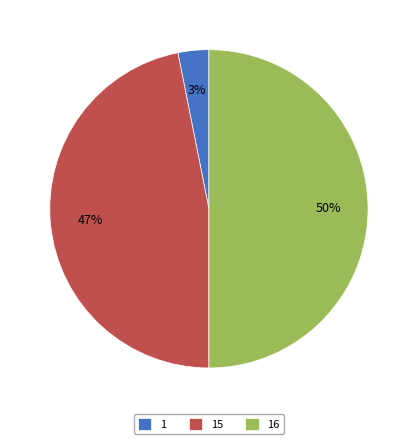

Do 1 and 16 together represent more than half of the pie?

Yes